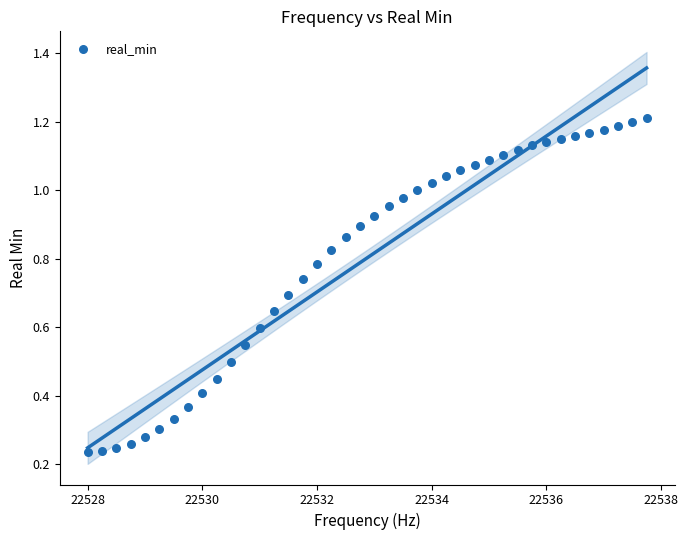

What is the range of X values (max minus min)?

9.8